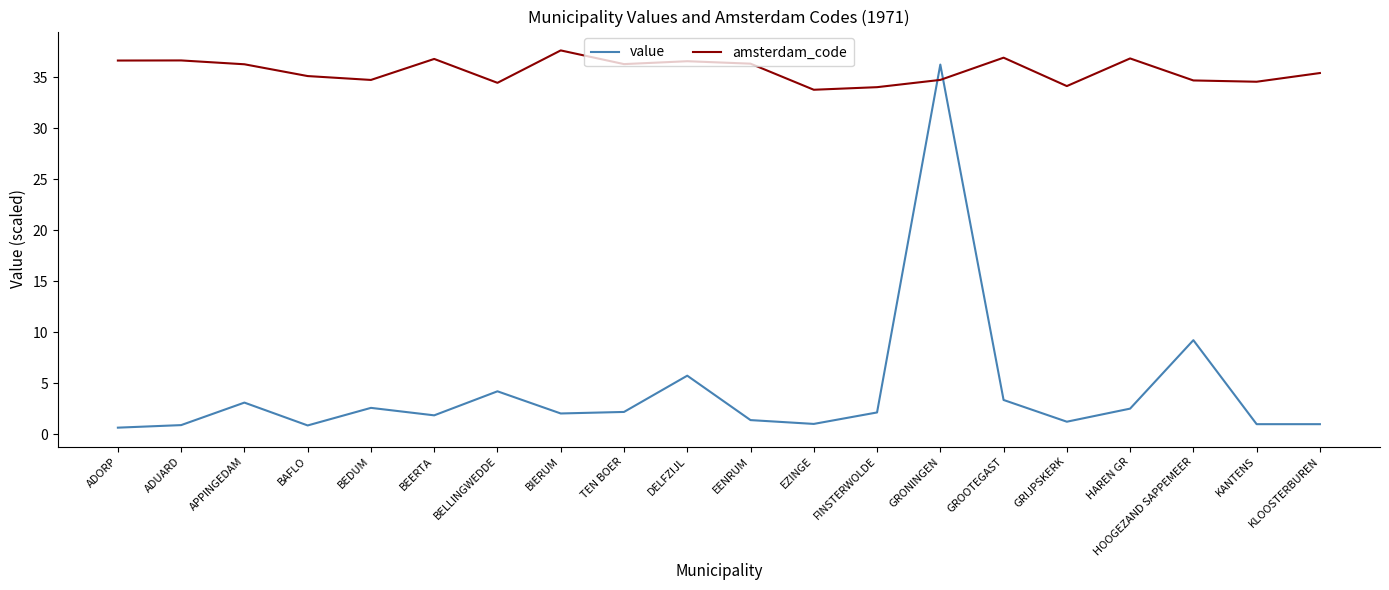

At which label does value first exceed 2?

APPINGEDAM